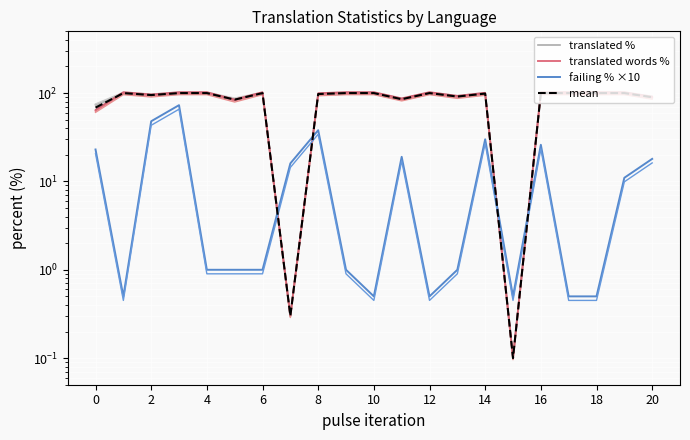

How many lines are shown in the chart?

4